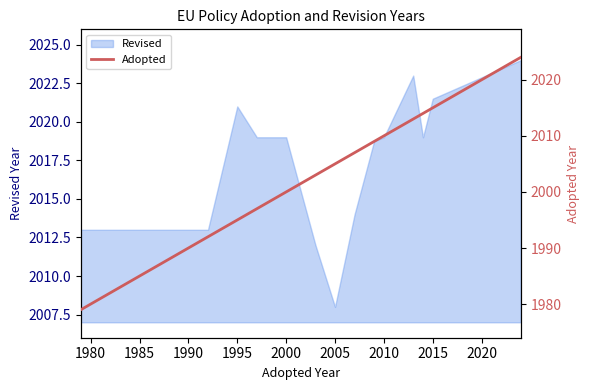

The Revised series shows 1079.0 at 2000. True or false?

False